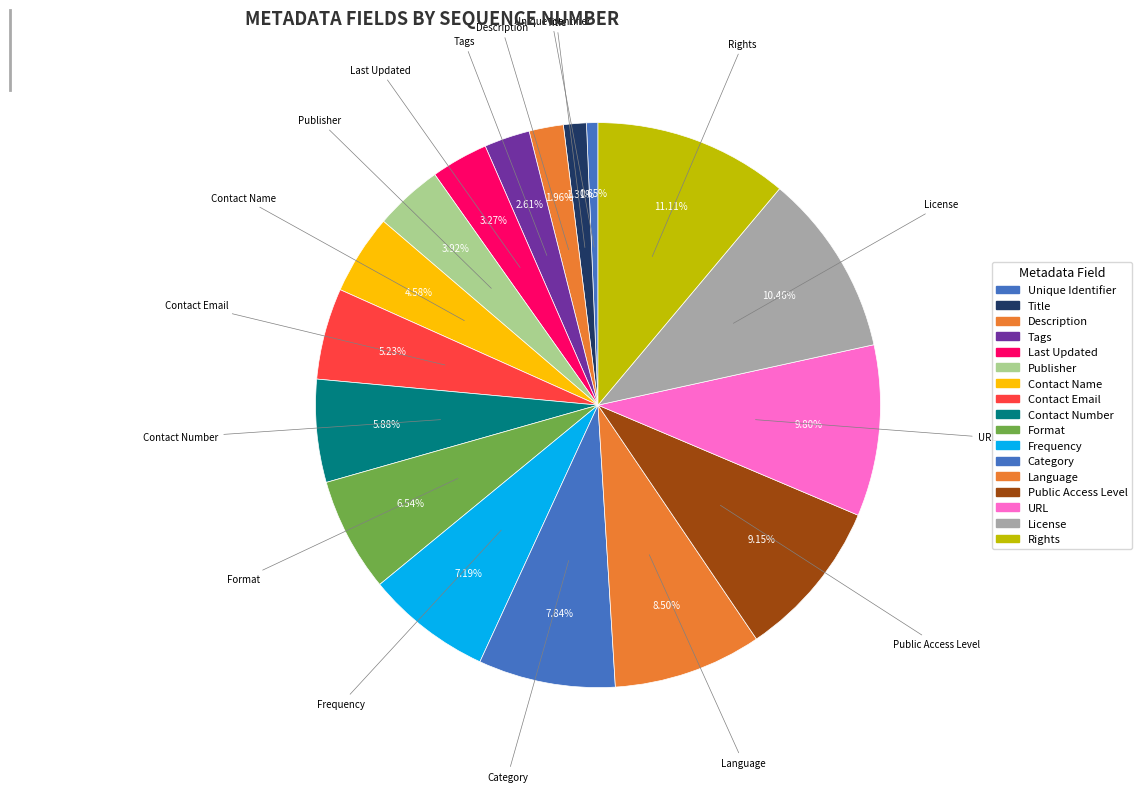

Is the sum of Contact Name and Category greater than half?

No